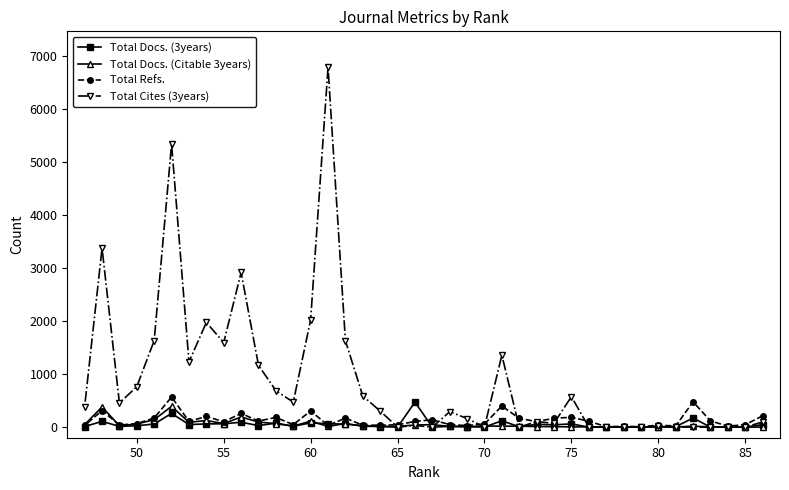

Which series has the largest range (max minus min)?

Total Cites (3years)